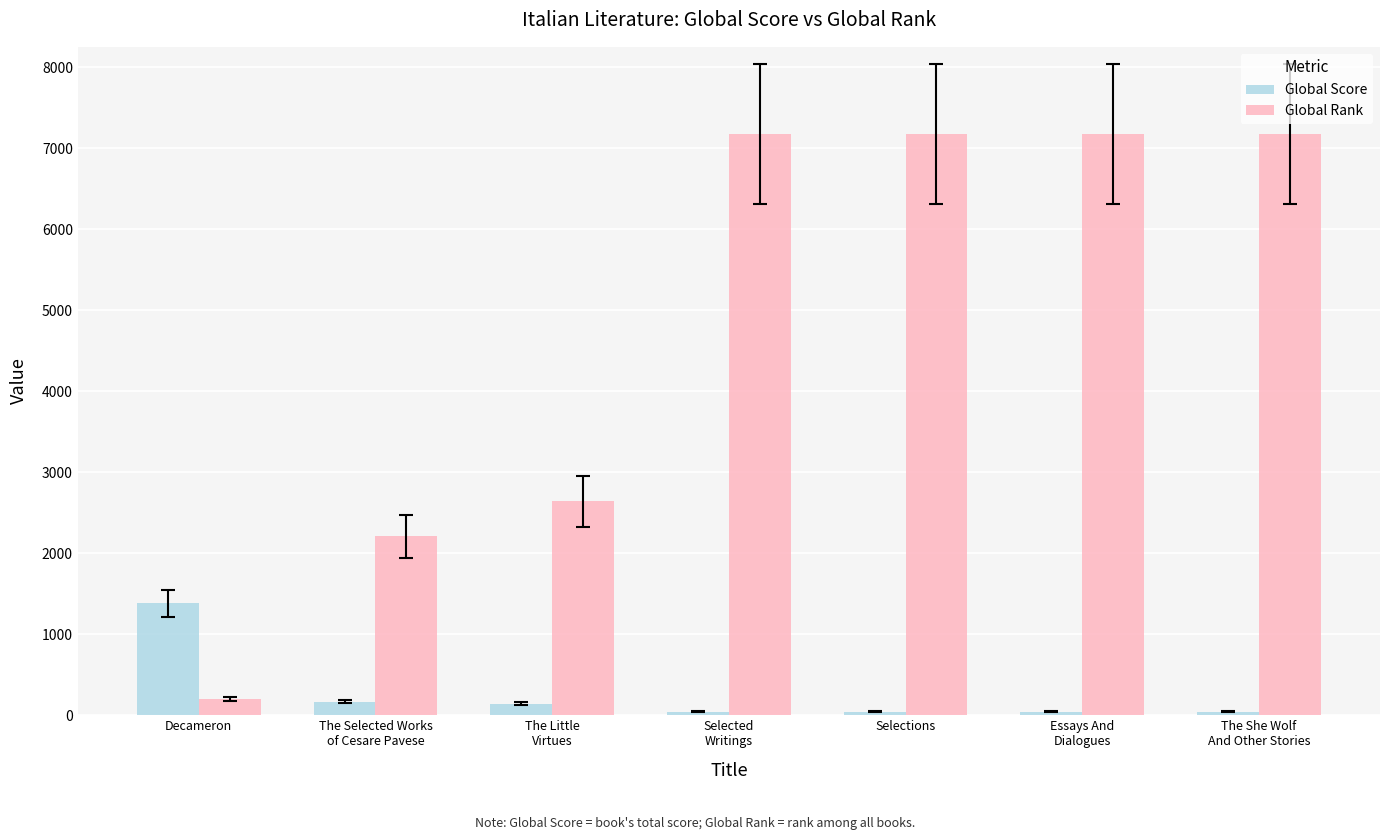

What is the greatest value displayed?

7175